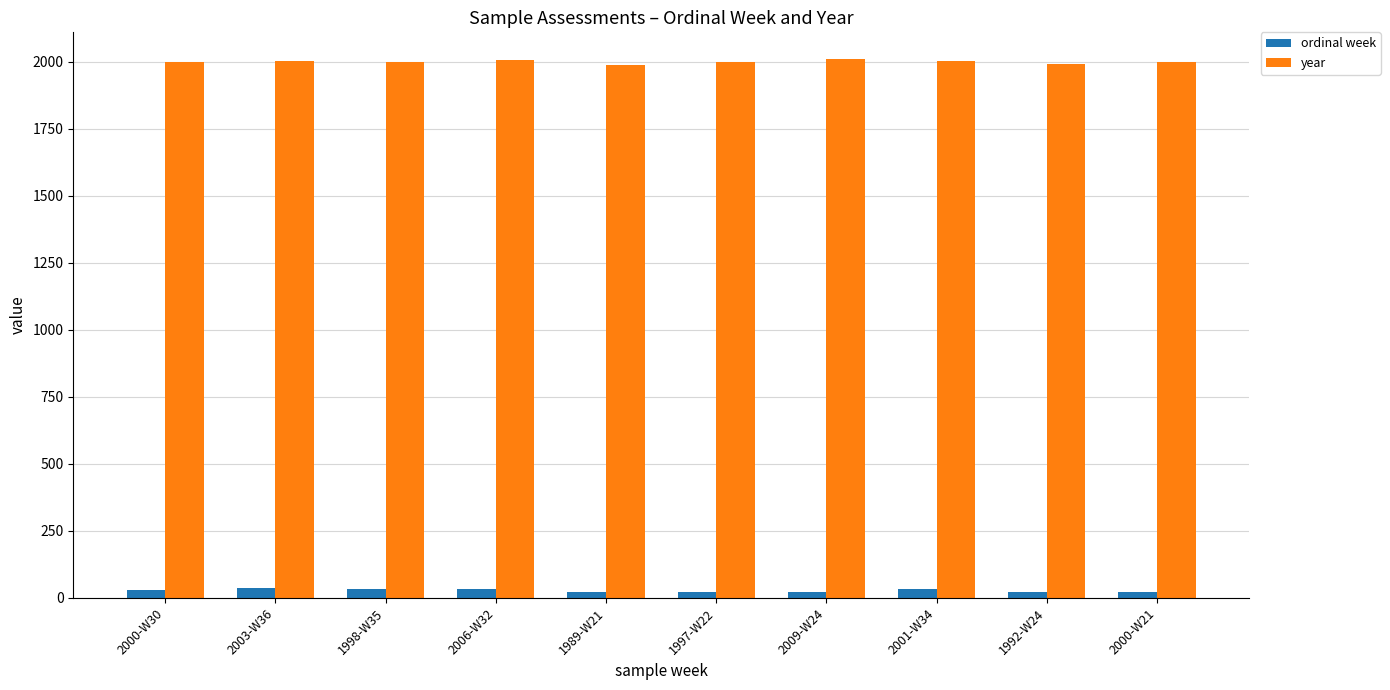

True or false: year has a value of 3094 at 2006-W32.

False